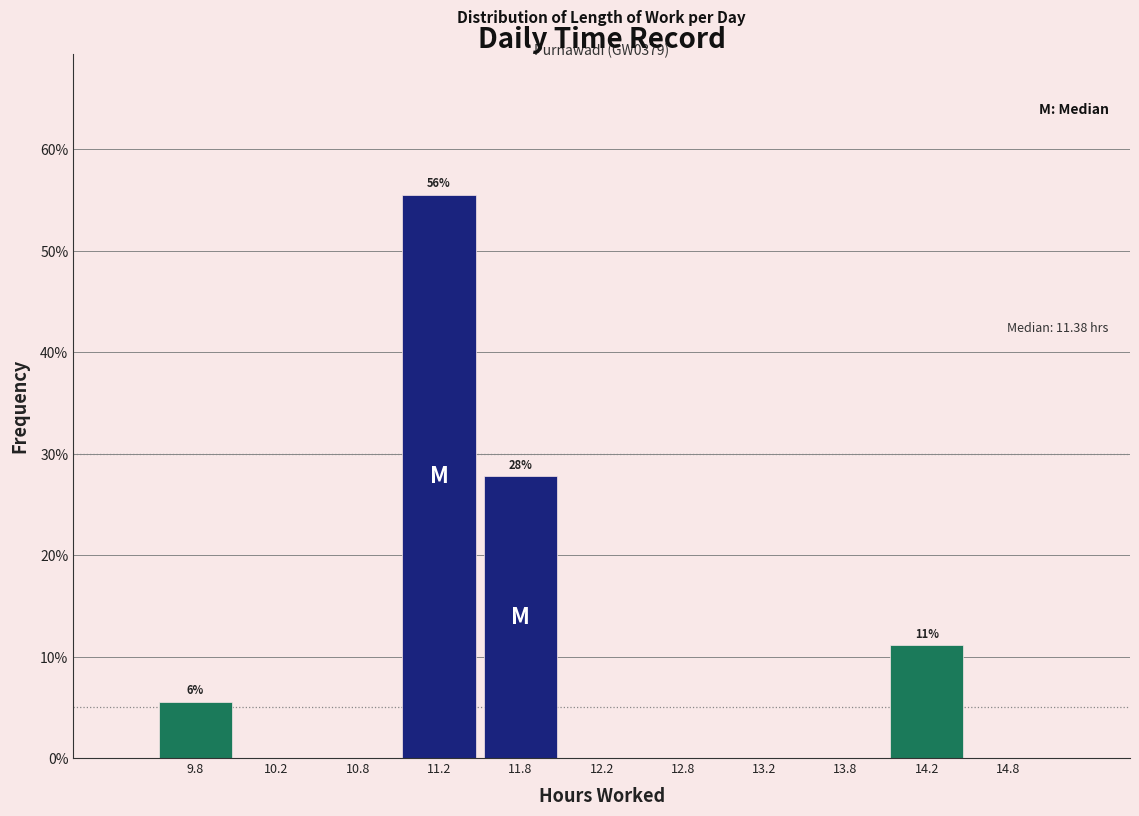

Over which range of the x-axis is the bar tallest?

11.0 to 11.5